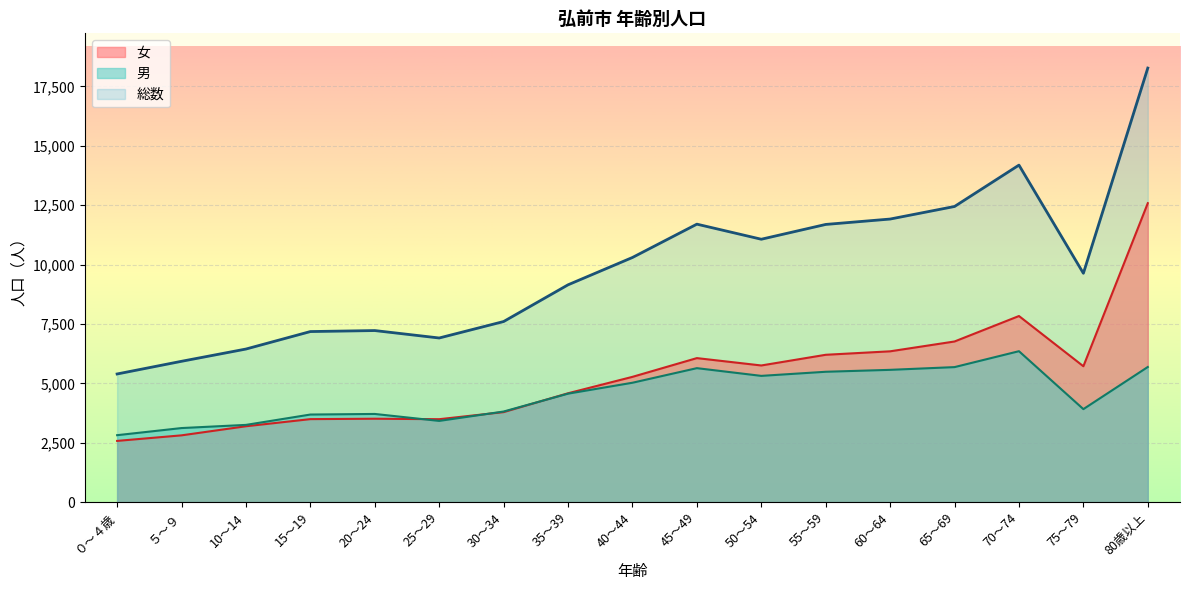

At which label is 総数 closest to 11835?

60～64